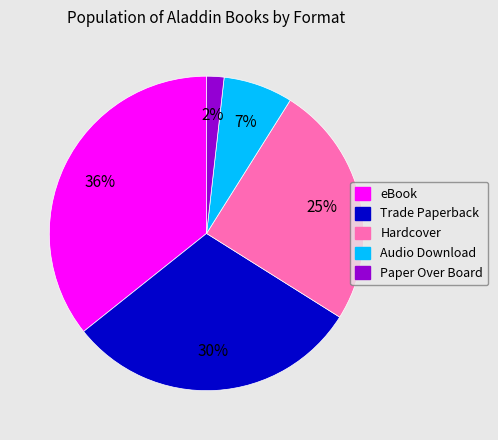

Count the number of slices in the pie.

5